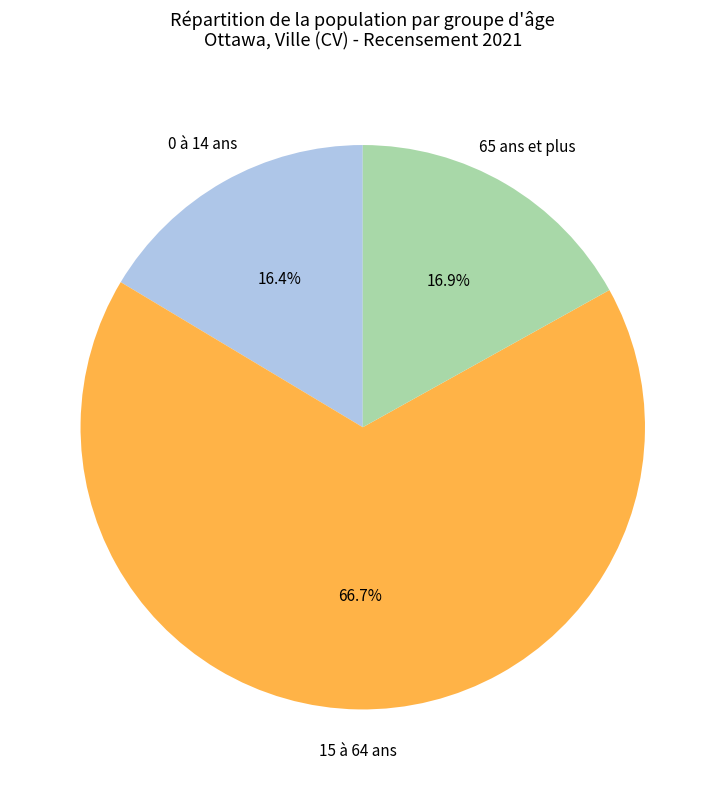

Is 65 ans et plus the majority of the pie?

No